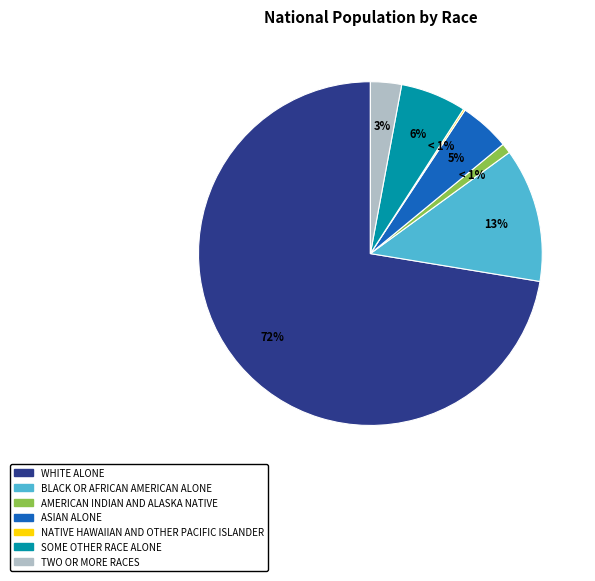

The Black or African American alone slice represents 13% of the pie. True or false?

True